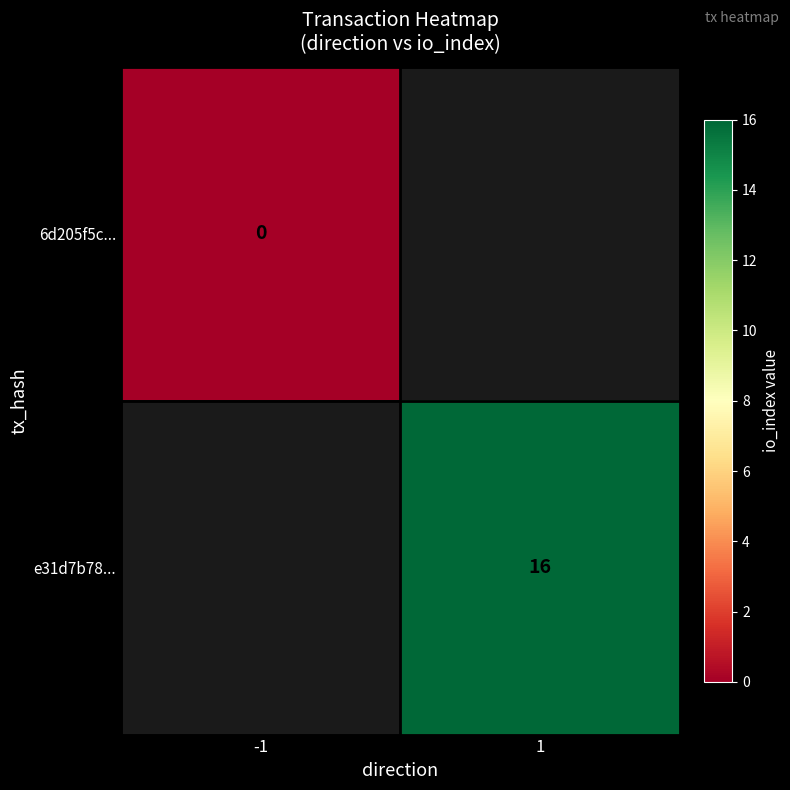

Rank the series at -1 from lowest to highest value.

6d205f5c..., e31d7b78...